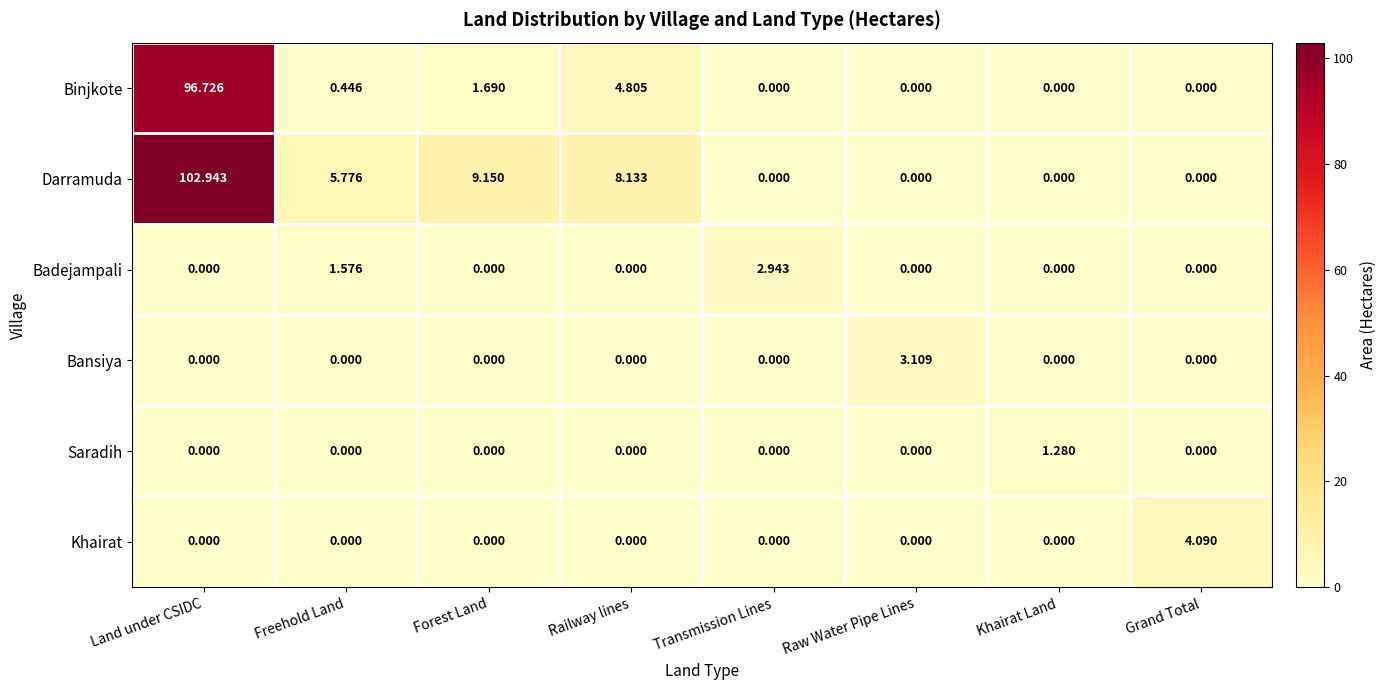

How many values in Badejampali are above zero?

2